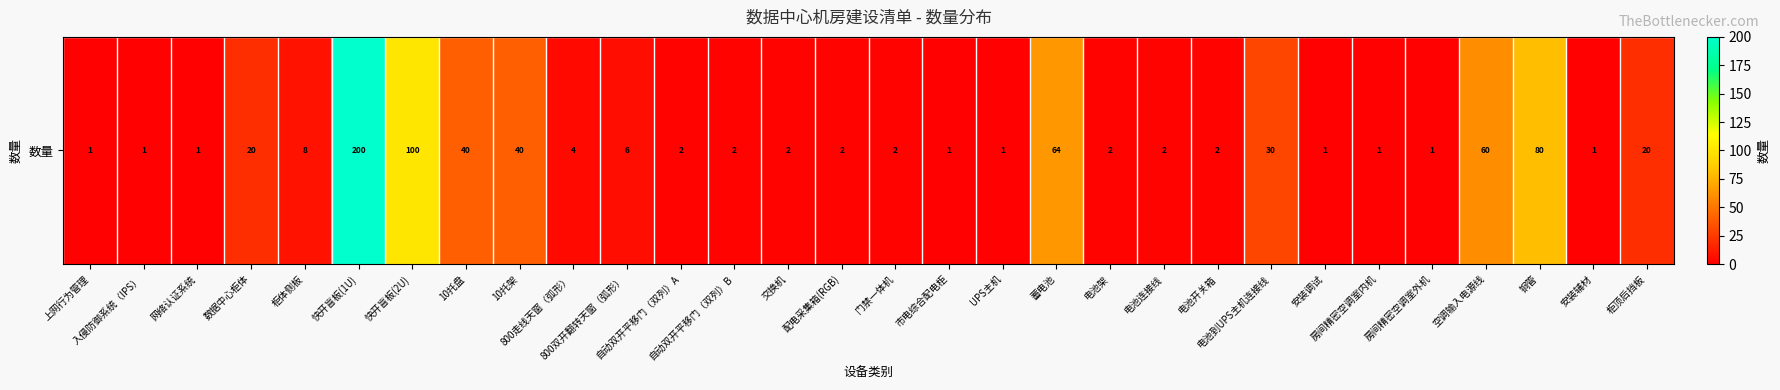

Rank the categories by value from highest to lowest.

快开盲板(1U), 快开盲板(2U), 铜管, 蓄电池, 空调输入电源线, 10托盘, 10托架, 电池到UPS主机连接线, 数据中心柜体, 柜顶后挡板, 柜体侧板, 800双开翻转天窗（弧形）, 800走线天窗（弧形）, 自动双开平移门（双列）A, 自动双开平移门（双列）B, 交换机, 配电采集箱(RGB), 门禁一体机, 电池架, 电池连接线, 电池开关箱, 上网行为管理, 入侵防御系统（IPS）, 网络认证系统, 市电综合配电柜, UPS主机, 安装调试, 房间精密空调室内机, 房间精密空调室外机, 安装辅材